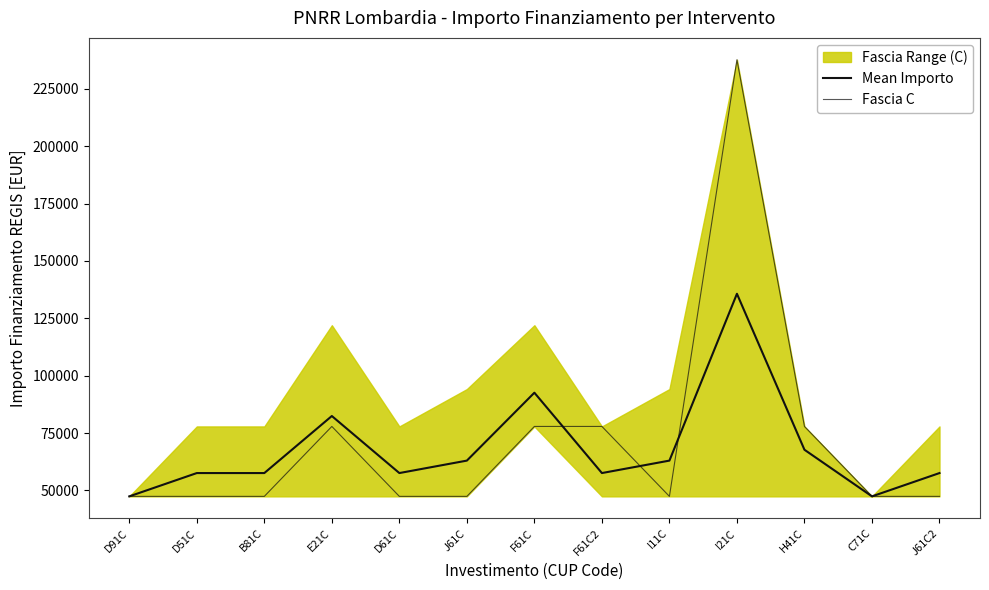

Is it true that Mean Importo equals 82438.7 at E21C?

True